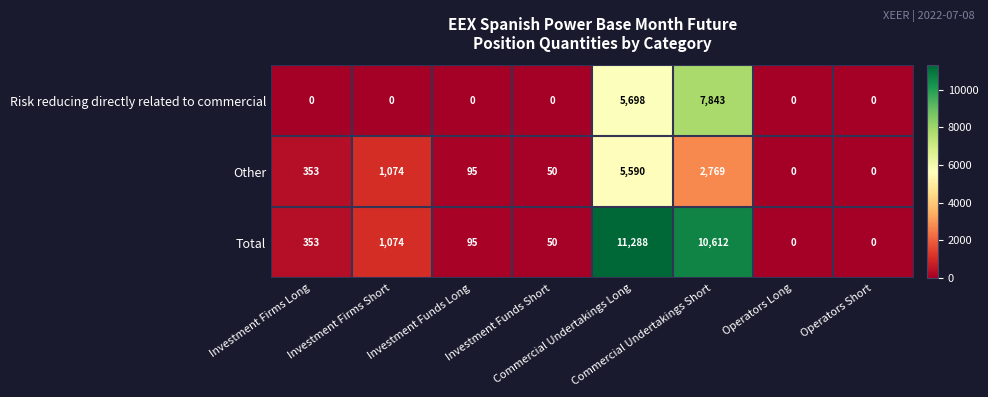

Which series has the widest spread of values?

Total